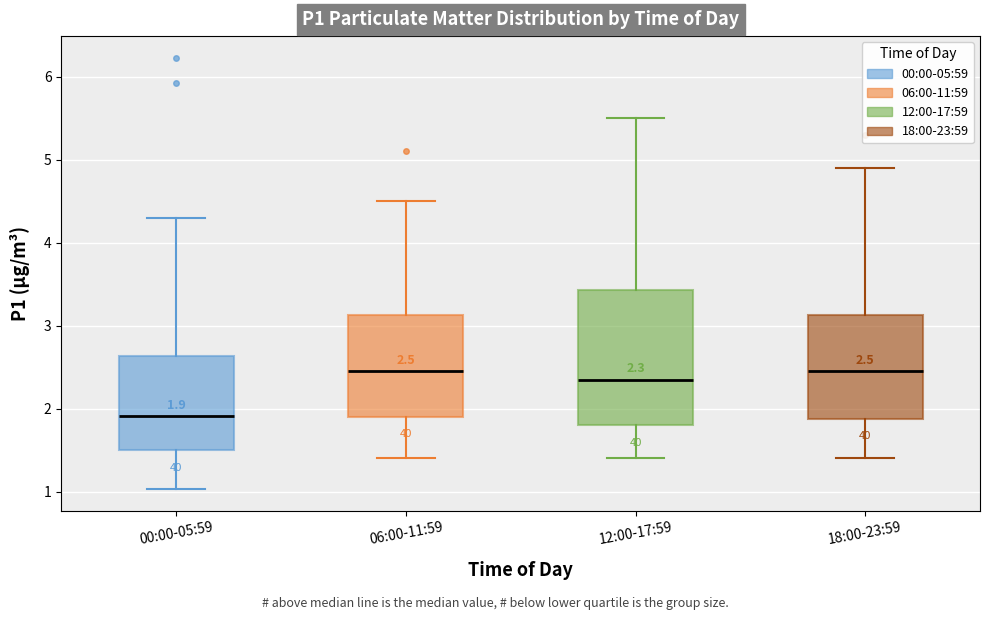

Which box is the tallest, from its lower edge to its upper edge?

12:00-17:59